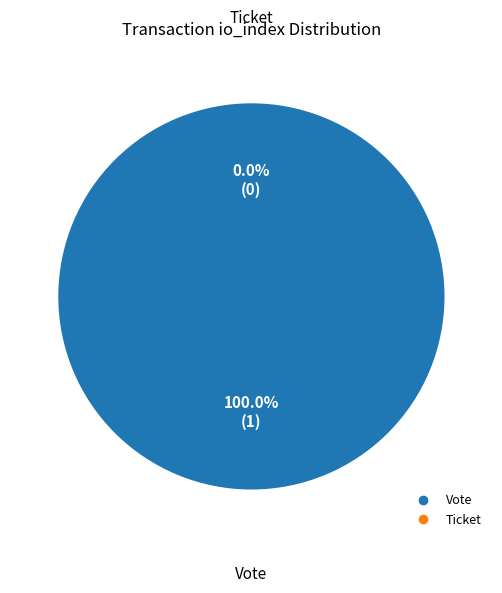

What is the majority slice?

Vote (io_index=1)